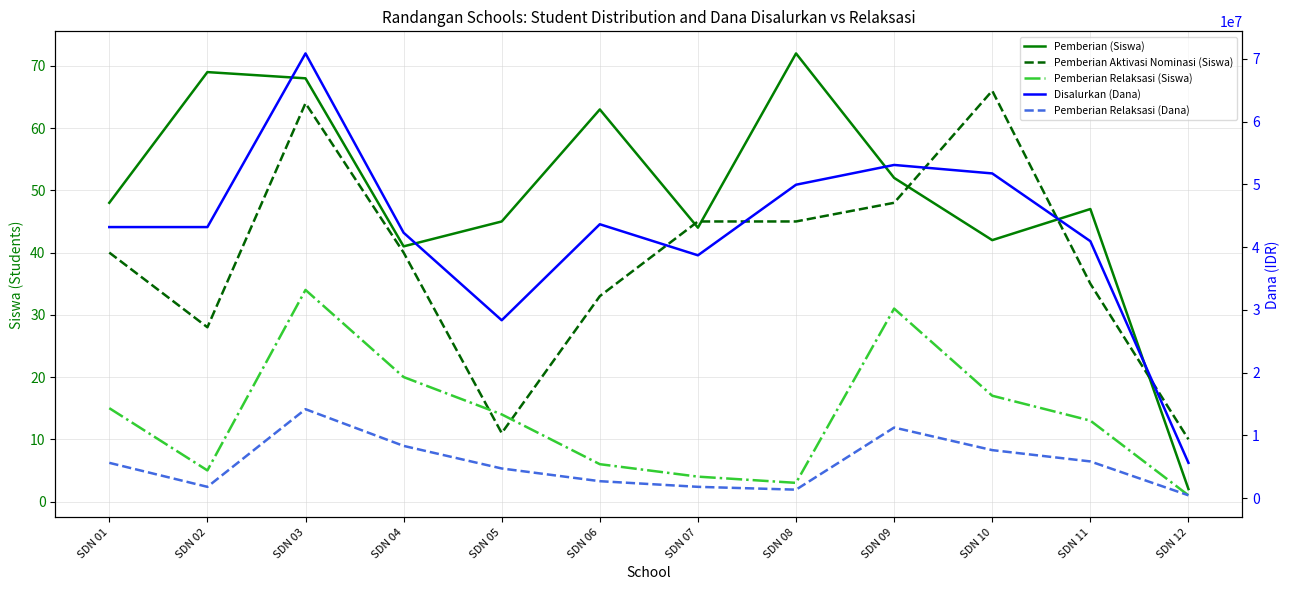

What is the difference between the highest and lowest values at SDN 09?

53099969